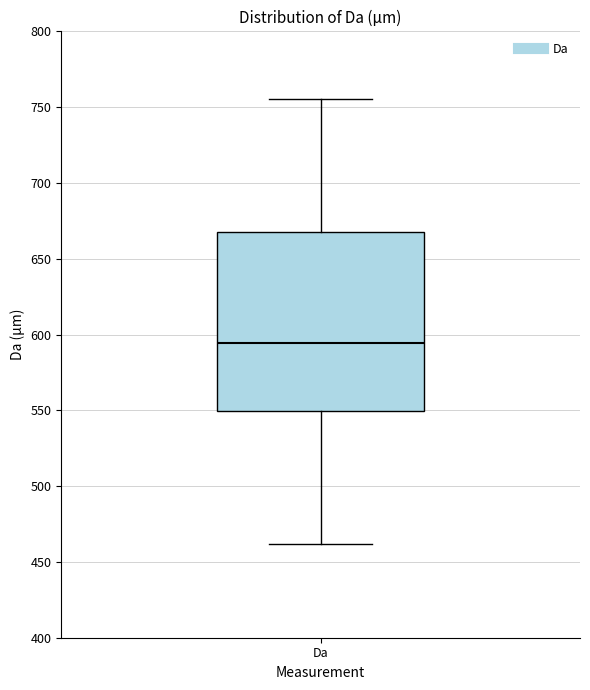

Transcribe this box plot: give where the median line is, the range the box spans, and where the two whiskers end, as read against the y-axis. The values are not printed on the chart, so give them approximately, as read against the axis.

median 595, box 550 to 665, whiskers 460 to 755